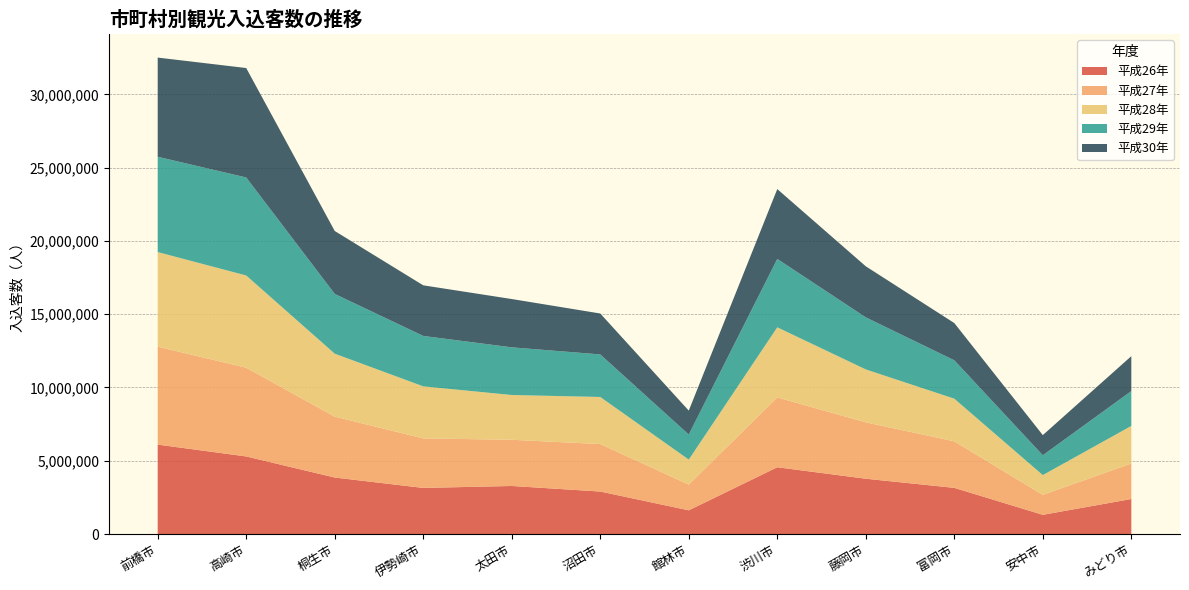

Reading right to left, extract all data points from this chart.

平成26年: 2388900	1310600	3149500	3773100	4556400	1617300	2898900	3278400	3145700	3855000	5293700	6102100
平成27年: 2423800	1363700	3176000	3848800	4766500	1755500	3242000	3152800	3380600	4154700	6055800	6682000
平成28年: 2564300	1347100	2909600	3610700	4783000	1705800	3211400	3055500	3550500	4297500	6292900	6457400
平成29年: 2378300	1354500	2620500	3552800	4667500	1708200	2904500	3253200	3441700	4078400	6688800	6503400
平成30年: 2383000	1374200	2541500	3484900	4766100	1634600	2792200	3296600	3453500	4294900	7469000	6768900